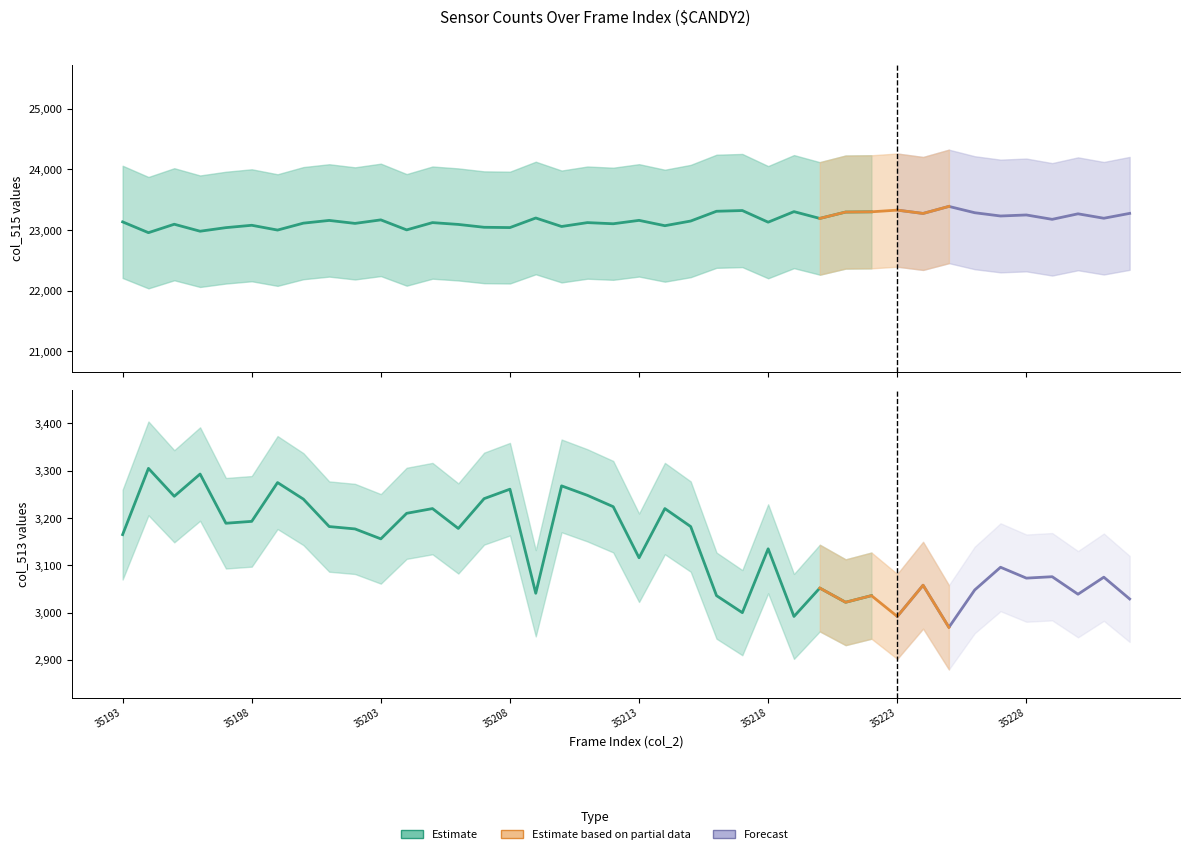

True or false: col_513 has more than 2 points higher than both neighbors.

True